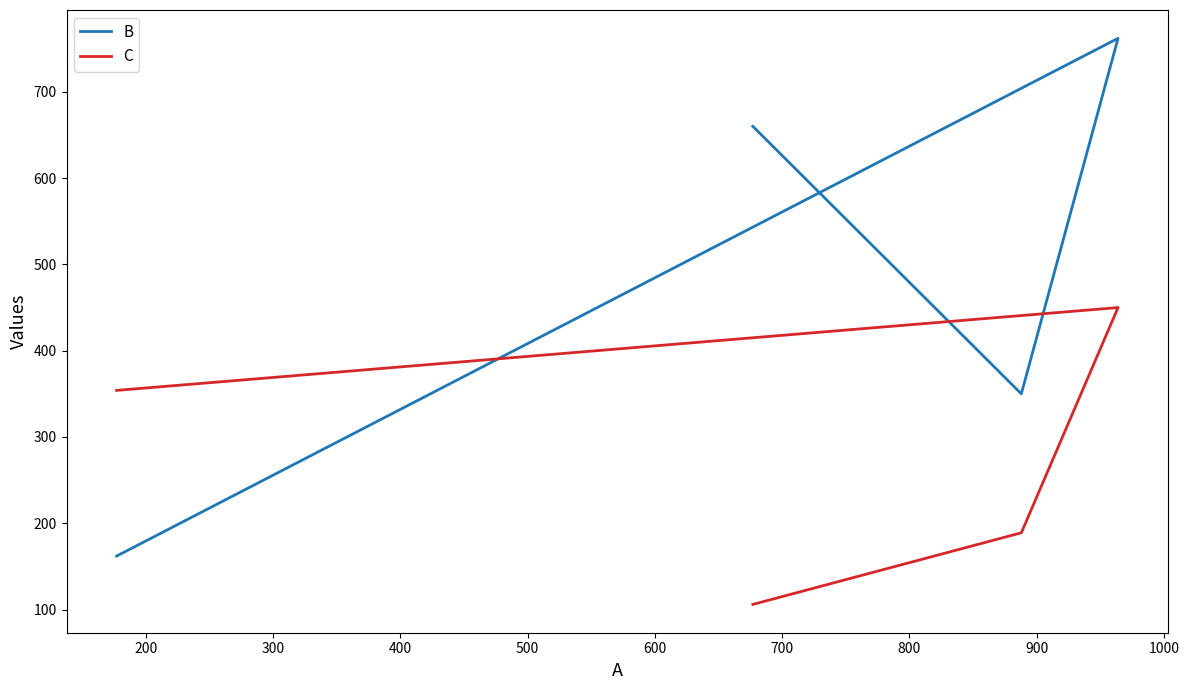

Rank the series at 400 from highest to lowest value.

C, B